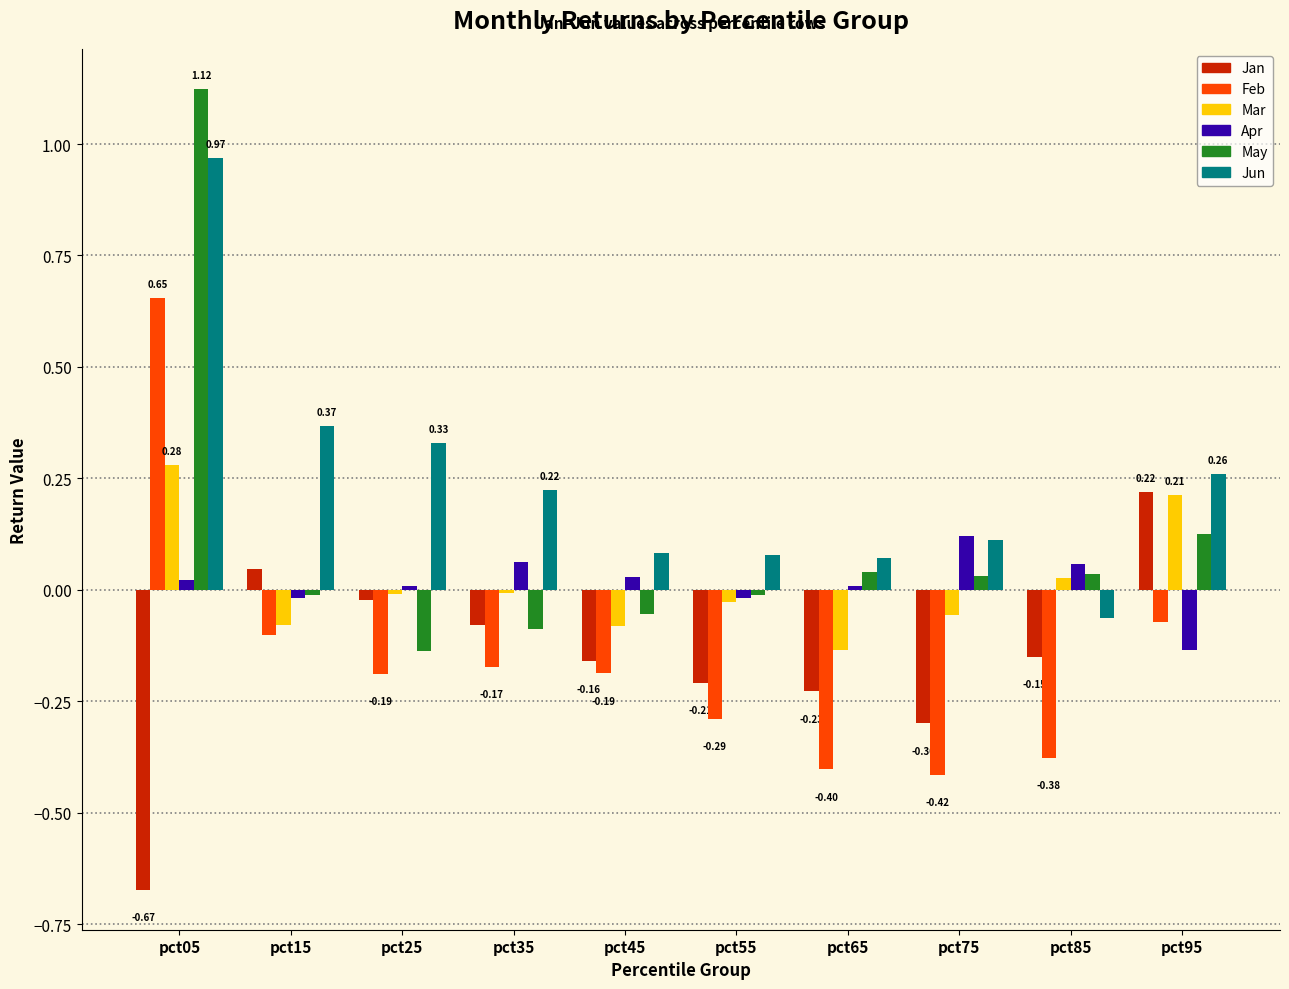

At how many categories does at least one series exceed 0?

10